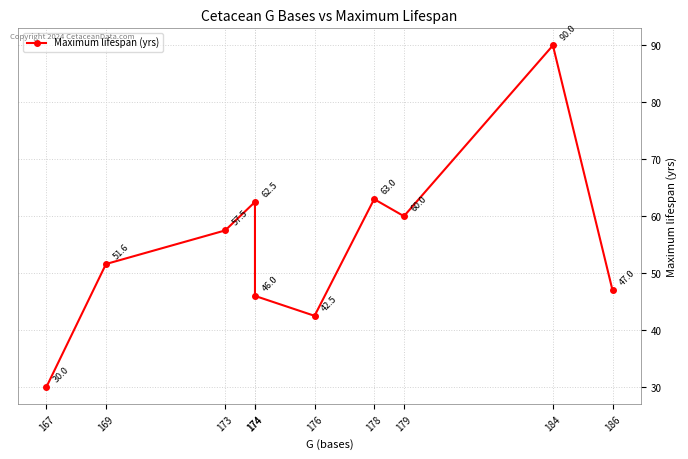

Does the chart have visible grid lines?

Yes